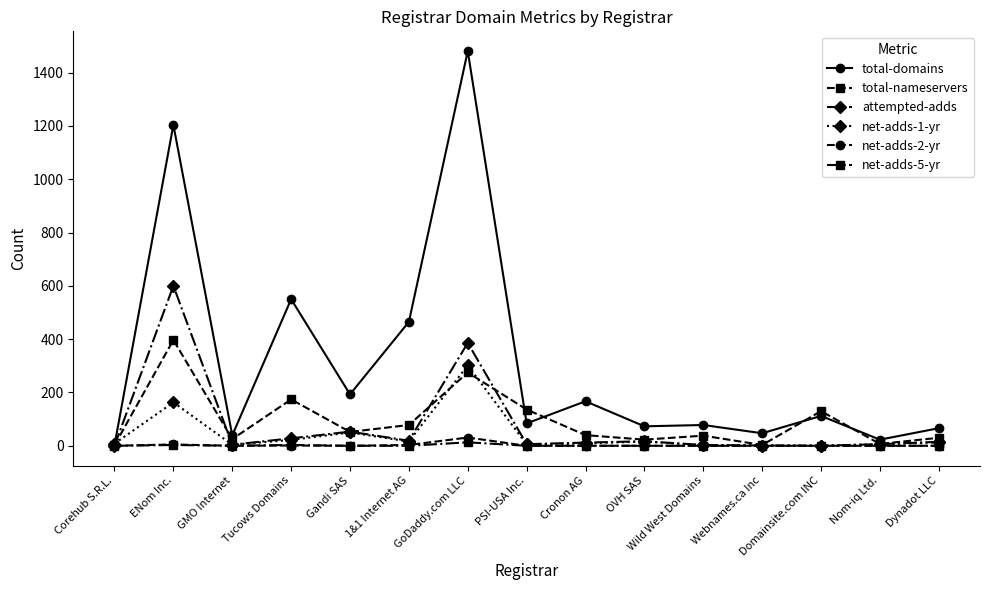

Is it true that net-adds-5-yr equals 0 at Gandi SAS?

True